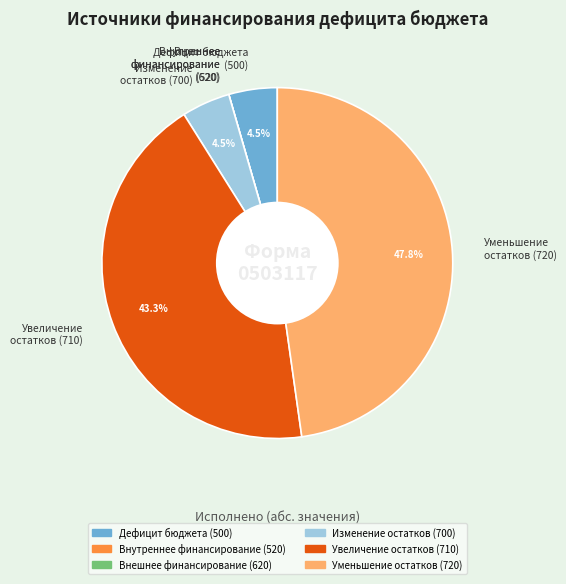

What portion of the pie excludes Увеличение остатков (710)?

56.7%